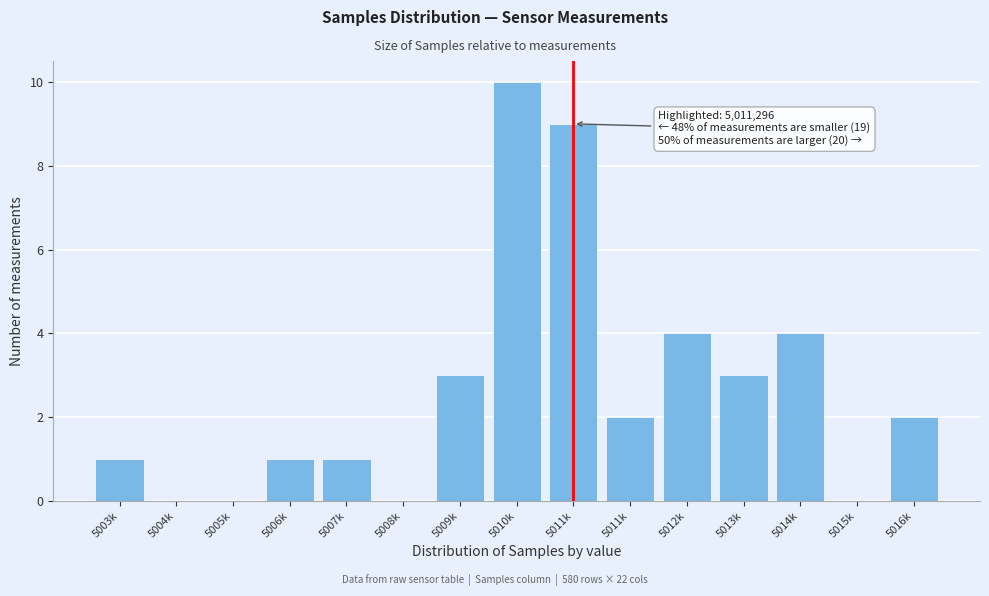

Are the bars horizontal?

No